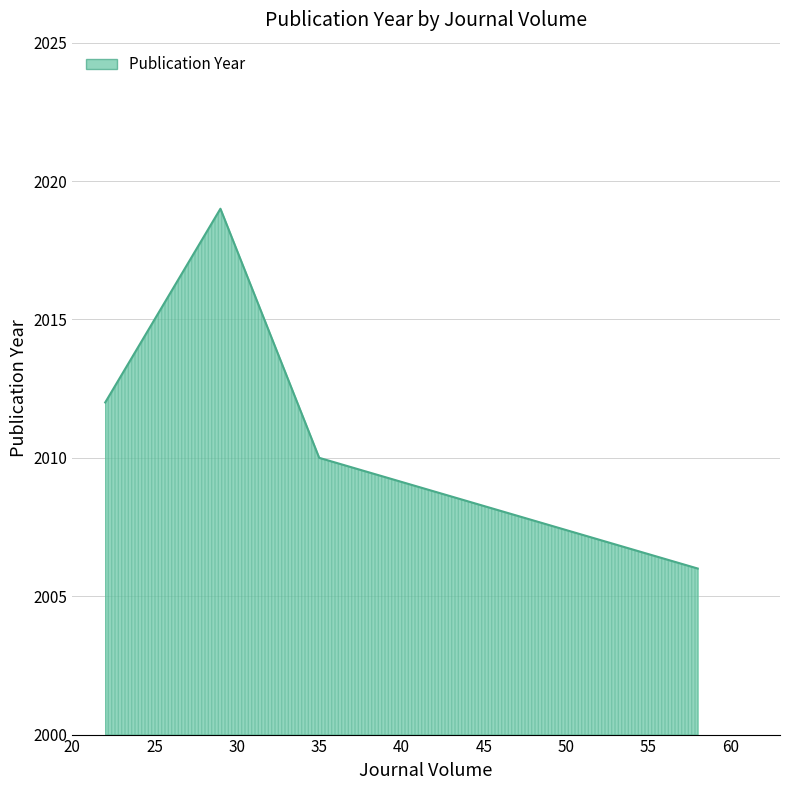

What is the sum of all values?

8047